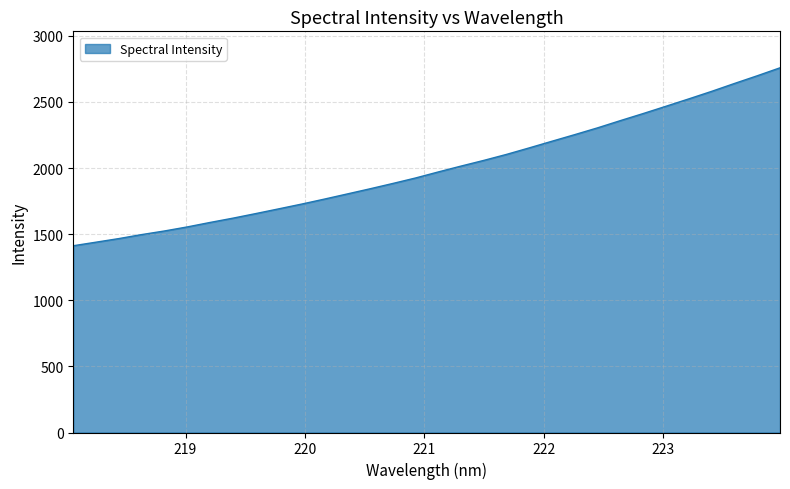

What is the difference between the maximum and minimum values?

1345.8